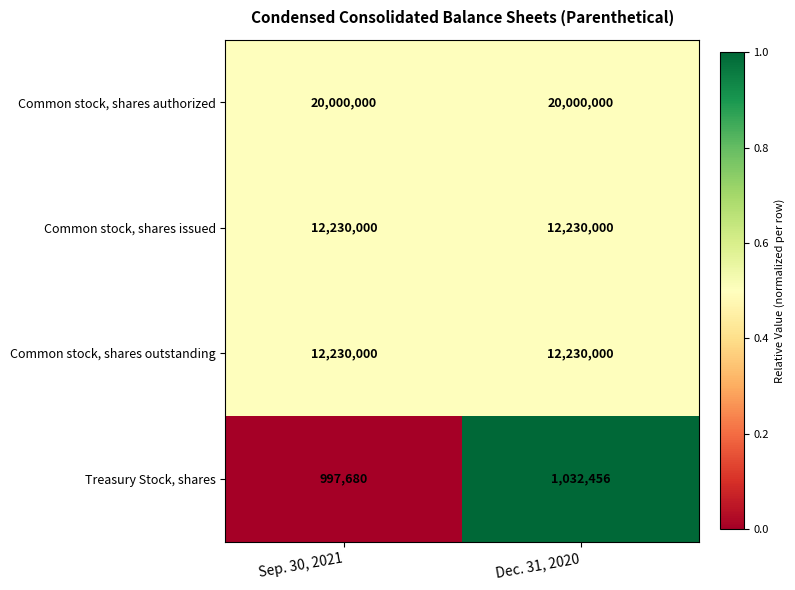

Reading left to right, extract all data points from this chart.

Common stock, shares authorized: 20000000	20000000
Common stock, shares issued: 12230000	12230000
Common stock, shares outstanding: 12230000	12230000
Treasury Stock, shares: 997680	1032456